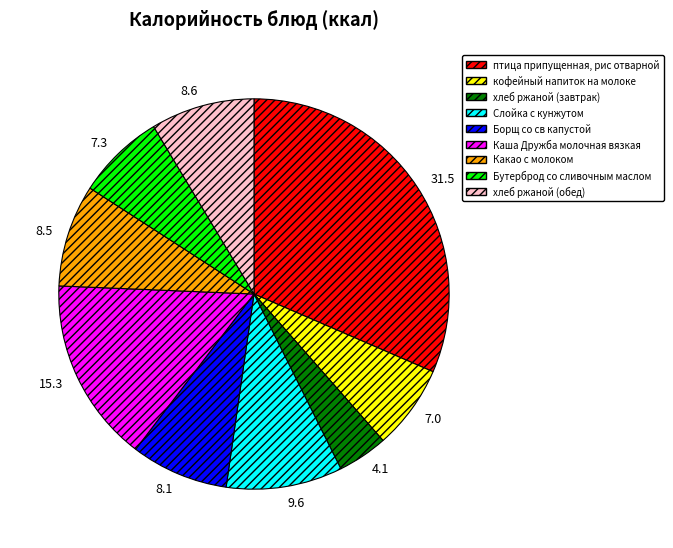

True or false: хлеб ржаной (обед) accounts for 22% of the total.

False